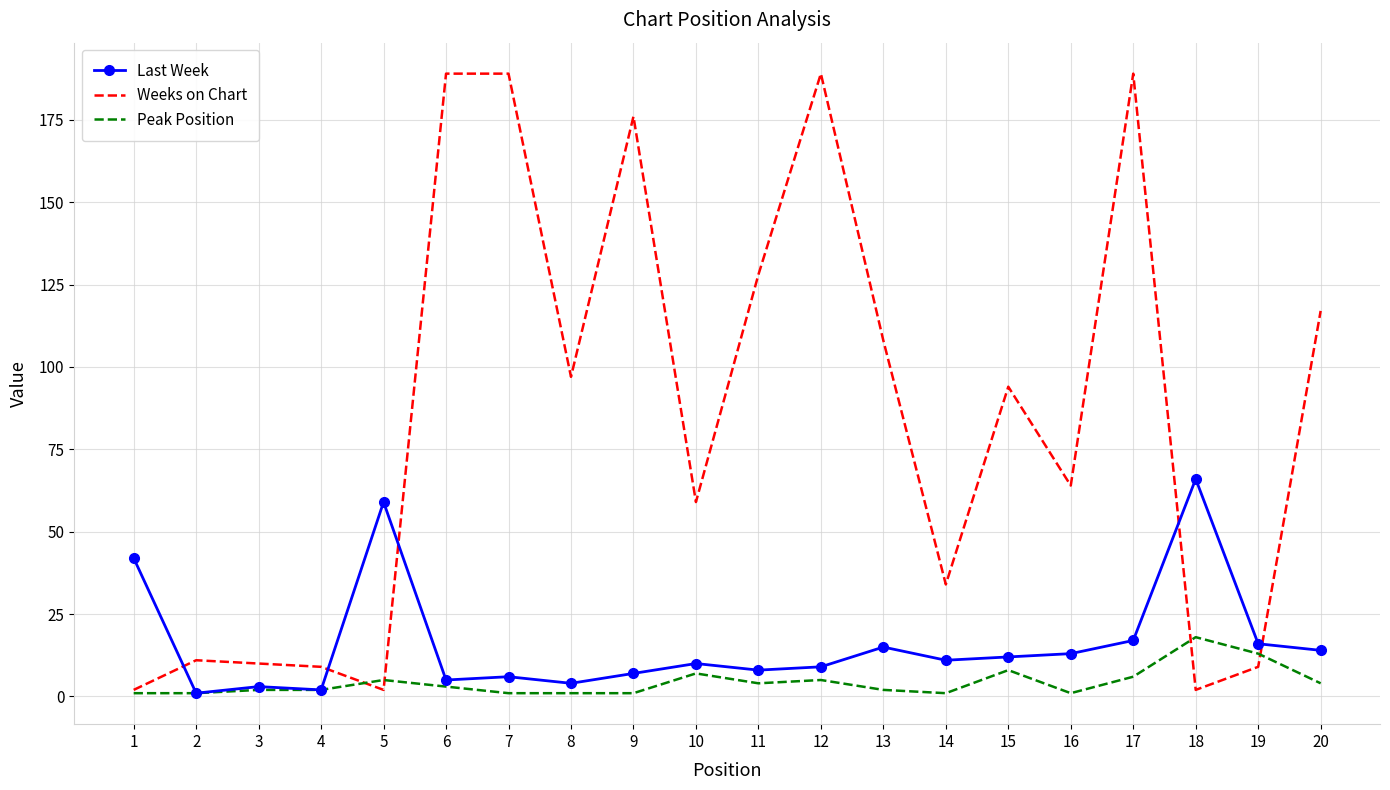

Reading left to right, what are all the values shown in this chart?

Last Week: 42	1	3	2	59	5	6	4	7	10	8	9	15	11	12	13	17	66	16	14
Weeks on Chart: 2	11	10	9	2	189	189	97	176	59	128	189	108	34	94	64	189	2	9	117
Peak Position: 1	1	2	2	5	3	1	1	1	7	4	5	2	1	8	1	6	18	13	4